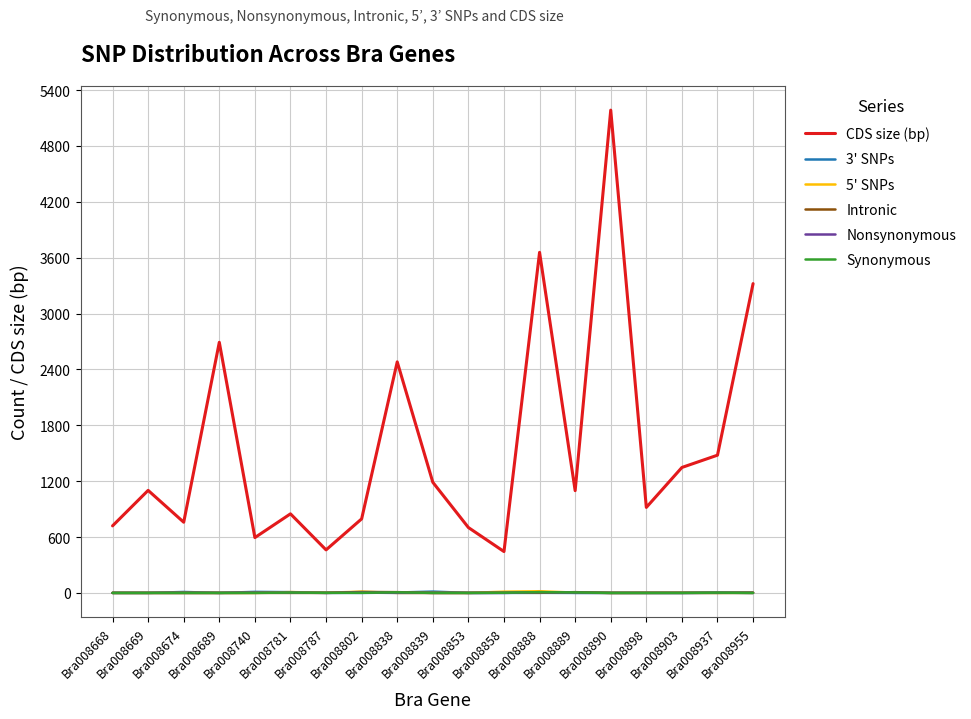

What is the difference between the maximum and second lowest values in the Nonsynonymous series?

8